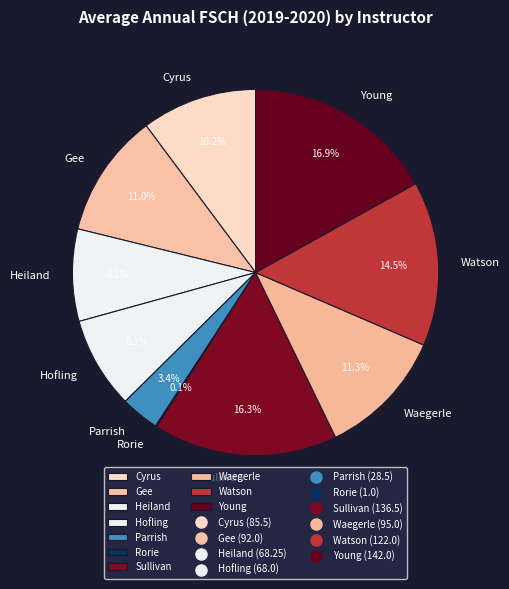

What percentage is the Gee slice, to the nearest percent?

11%